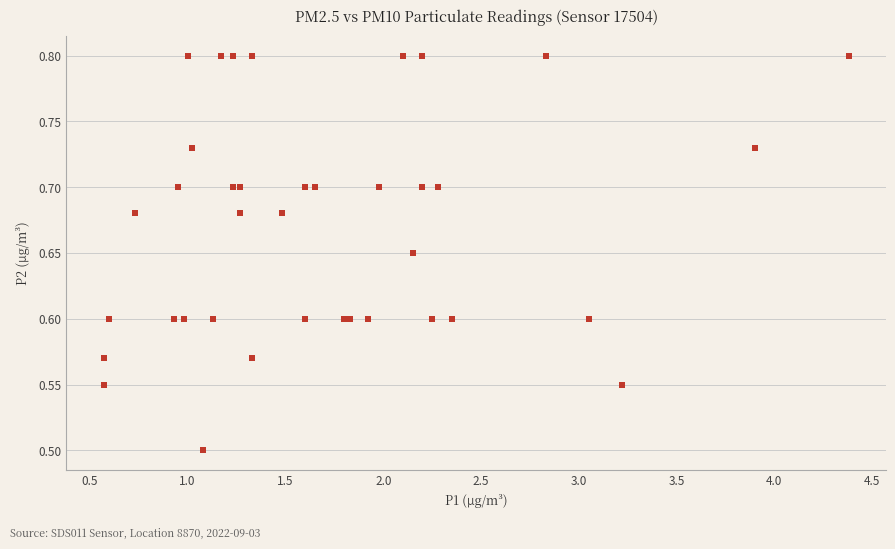

What Y value in the scatter plot is closest to 0?

0.5